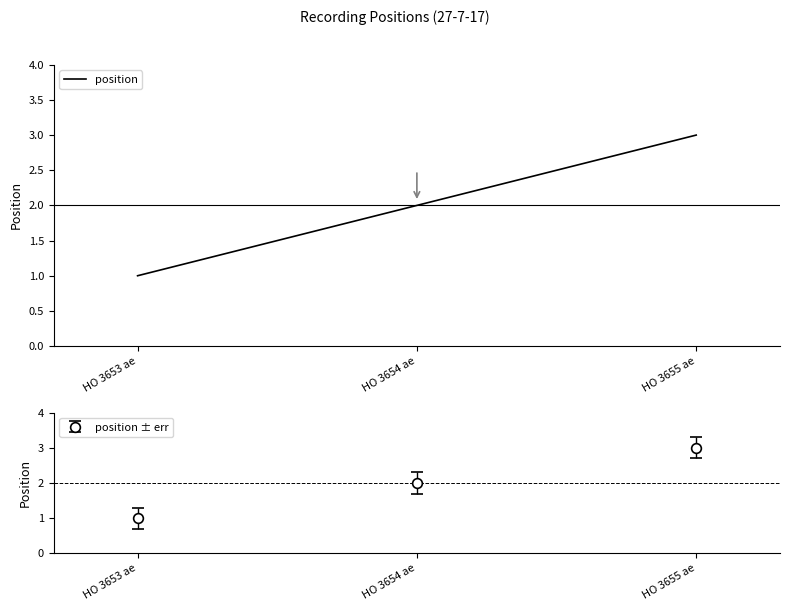

What is the label of the 2nd point from the left?

HO 3654 ae